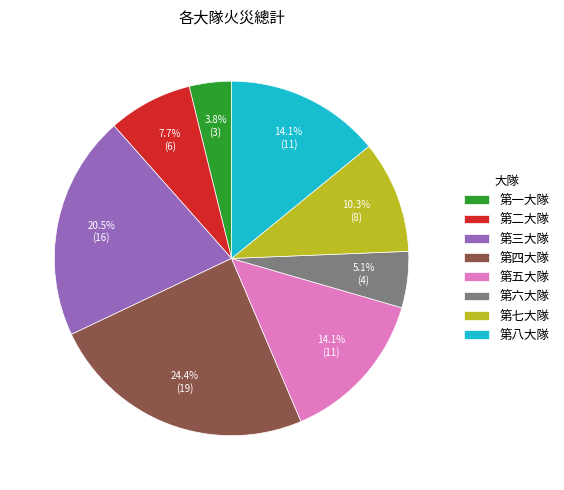

To the nearest percent, what percentage of the pie is 第四大隊?

24%